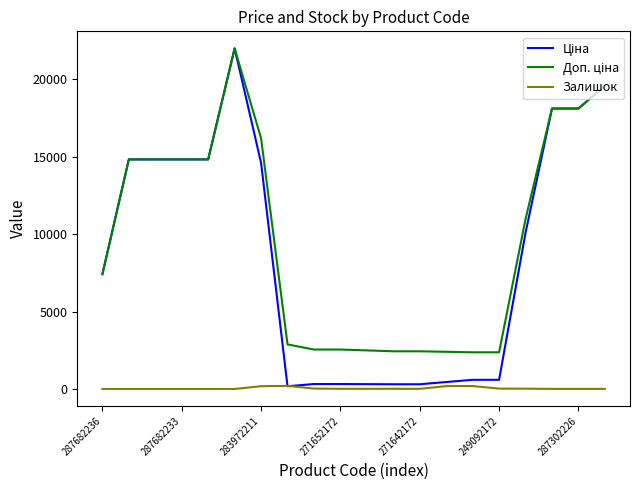

What is the maximum value shown in the chart?

21985.0